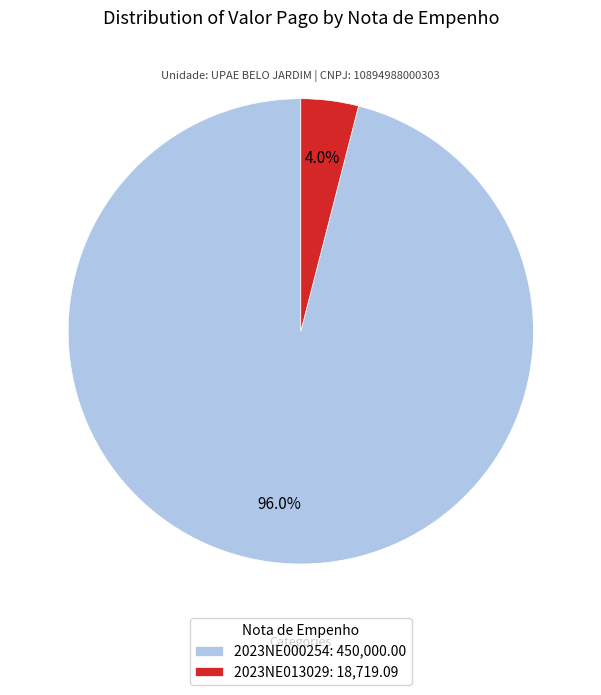

How many slices are in this pie chart?

2